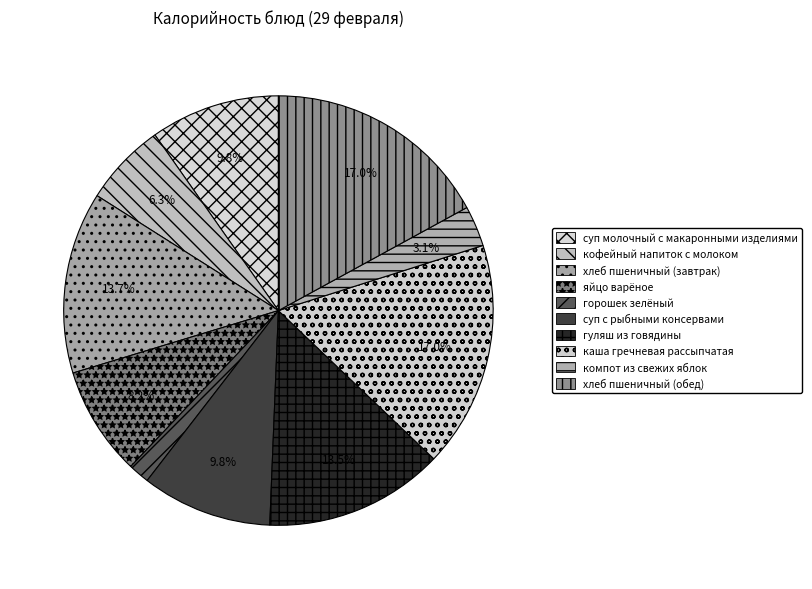

Which slice is the smallest?

горошек зелёный